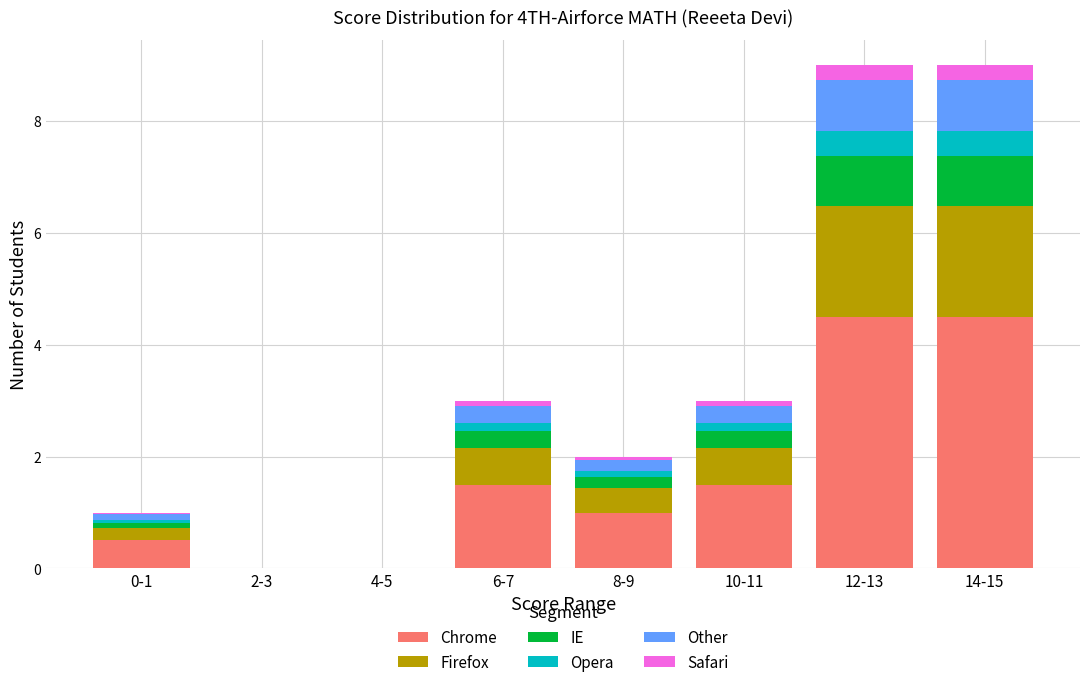

What is the highest value of the Chrome series?

4.5